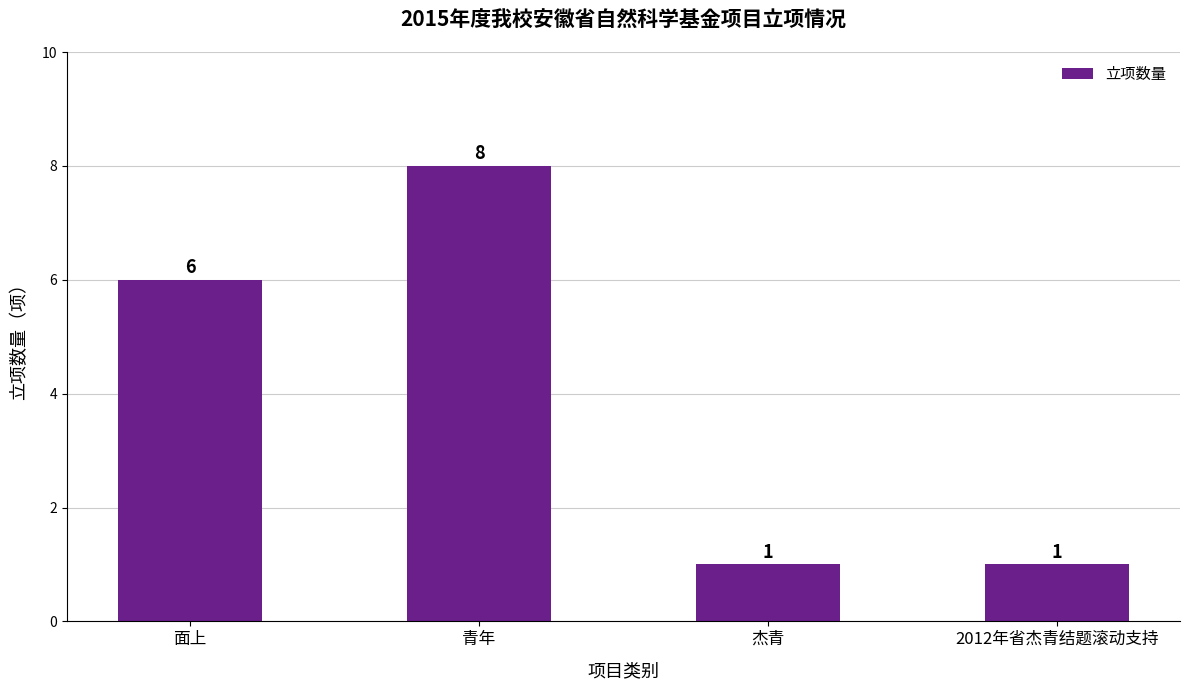

Reading left to right, transcribe all the data shown in this chart.

面上=6	青年=8	杰青=1	2012年省杰青结题滚动支持=1